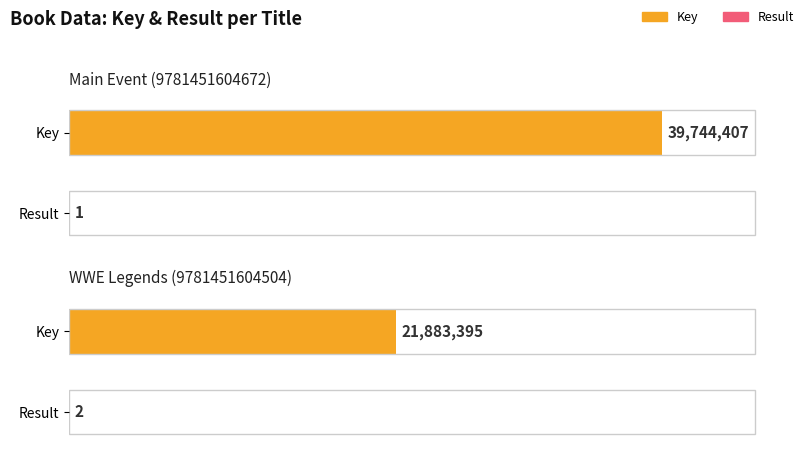

What is the label of the 1st bar from the left?

Main Event (9781451604672)